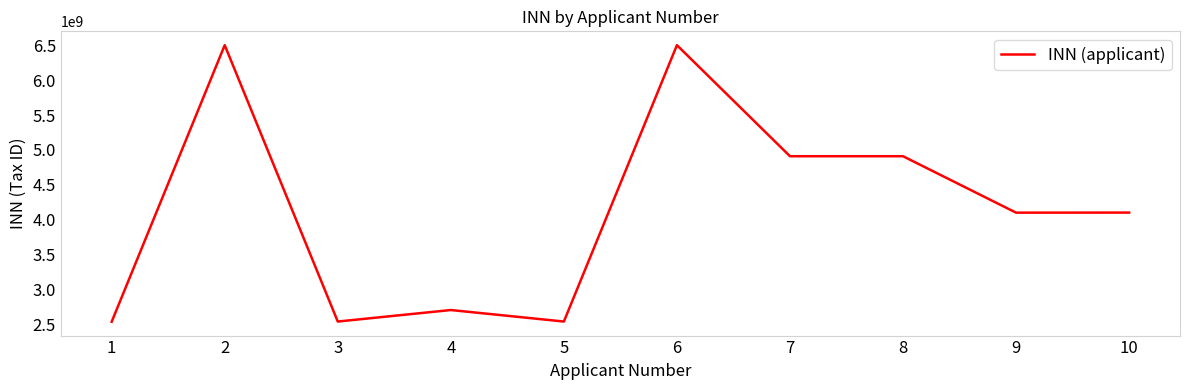

How many lines are shown in the chart?

1